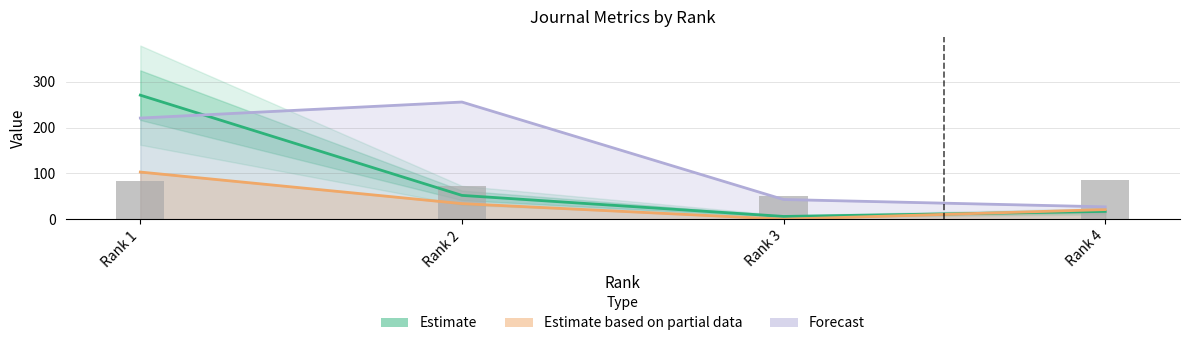

Is it true that Total Docs. (3years) equals 128 at Rank 2?

False